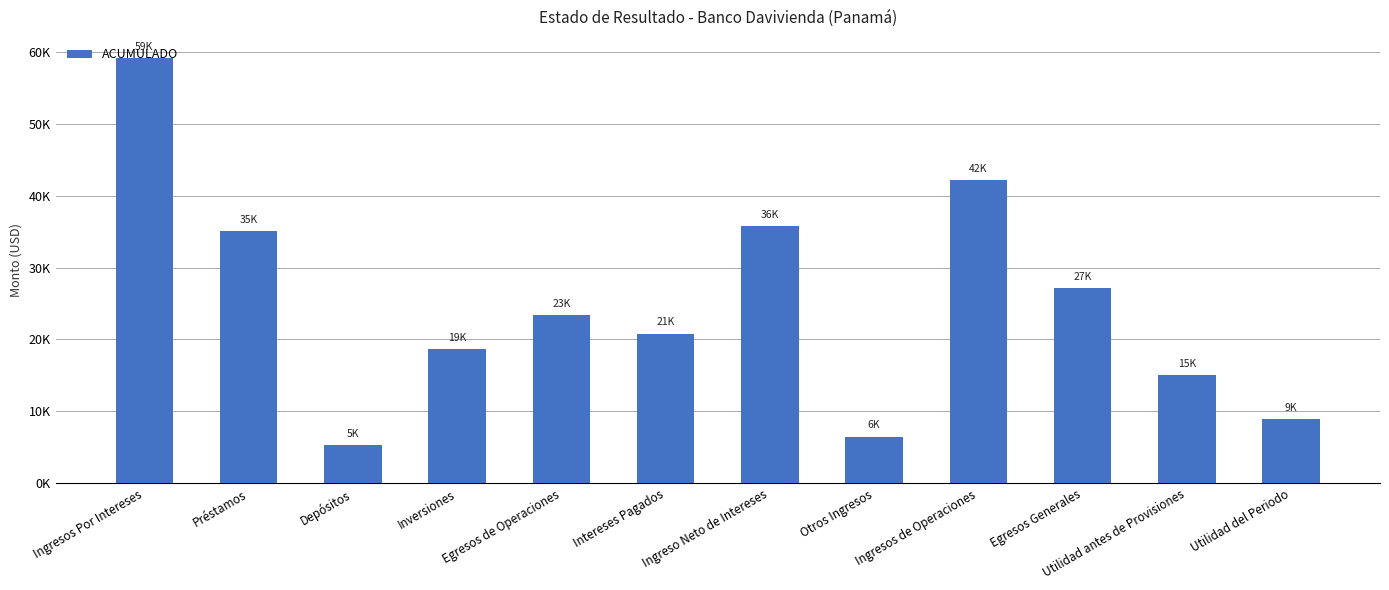

What is the minimum value shown in the chart?

5347.7